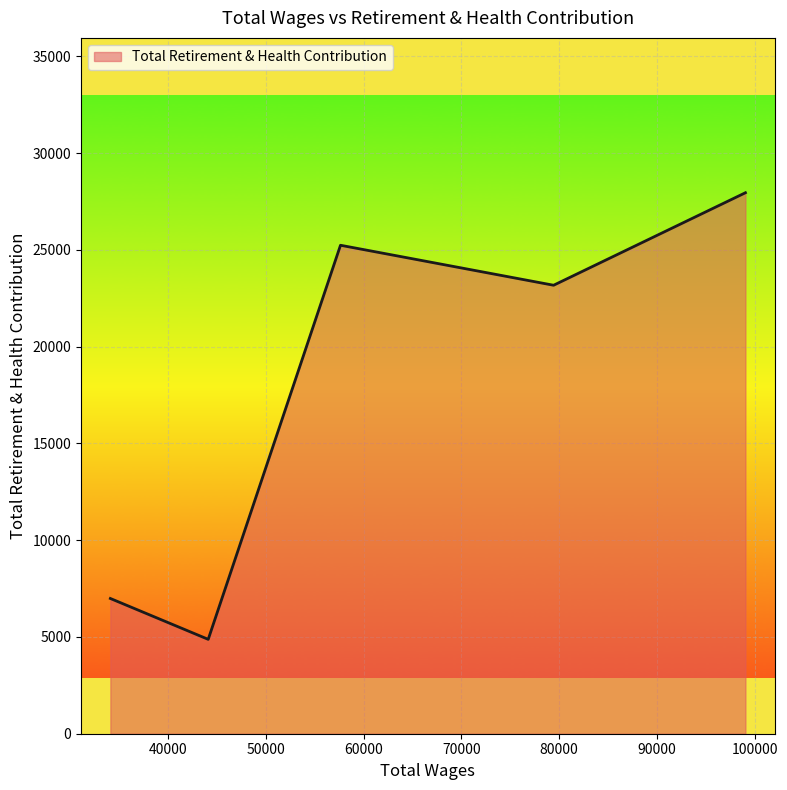

What is the difference between the second highest and second lowest values?

18249